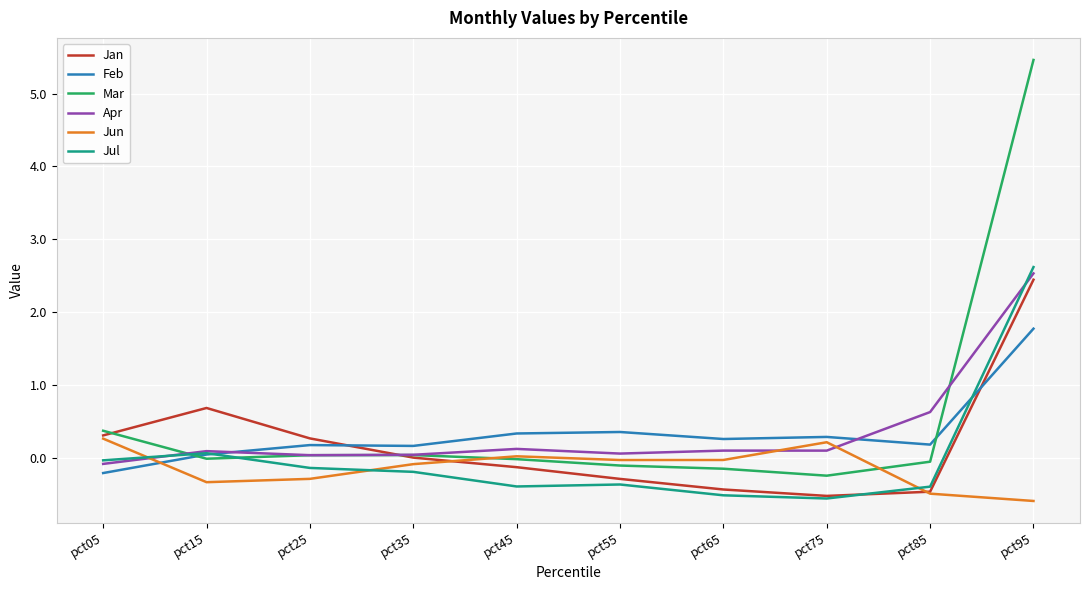

Which series has the widest spread of values?

Mar